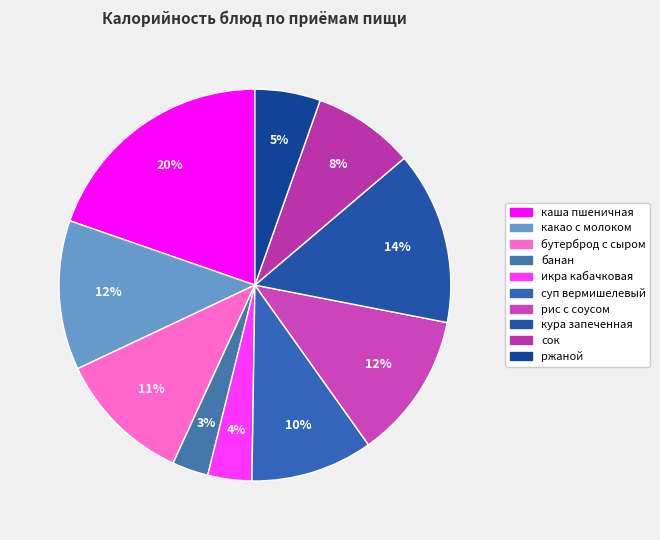

To the nearest percent, what percentage of the pie is кура запеченная?

14%